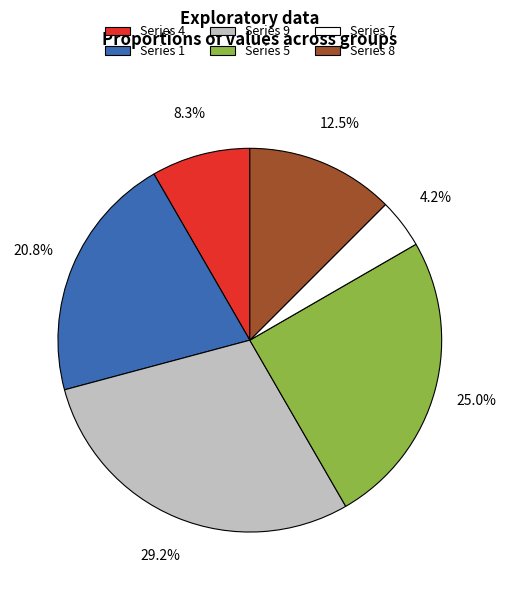

Is there a majority slice in this chart?

No